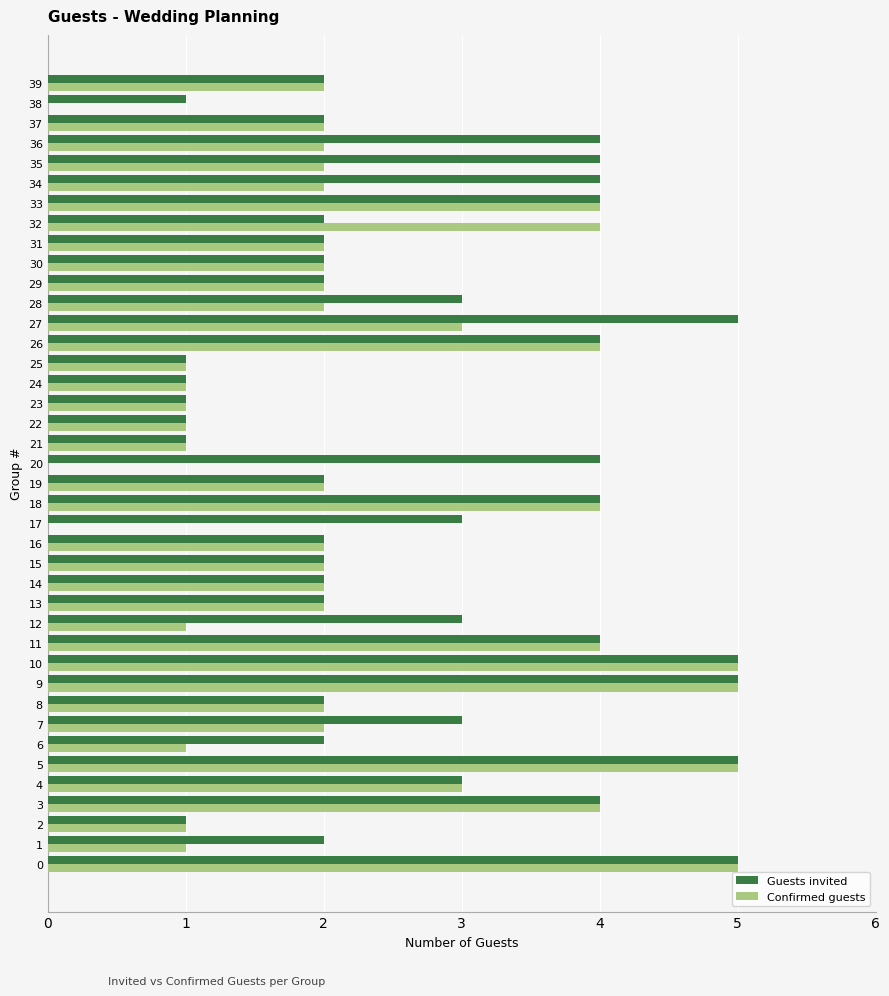

Between 6 and 23, which series saw the biggest shift?

Guests invited